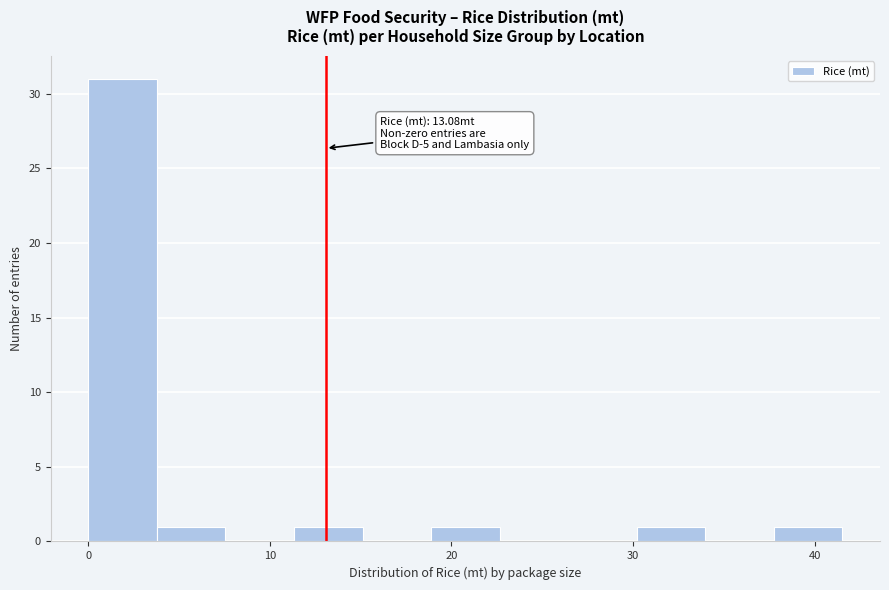

Around what value on the x-axis is the tallest bar? Give the approximate position of its centre, as read against the axis.

2